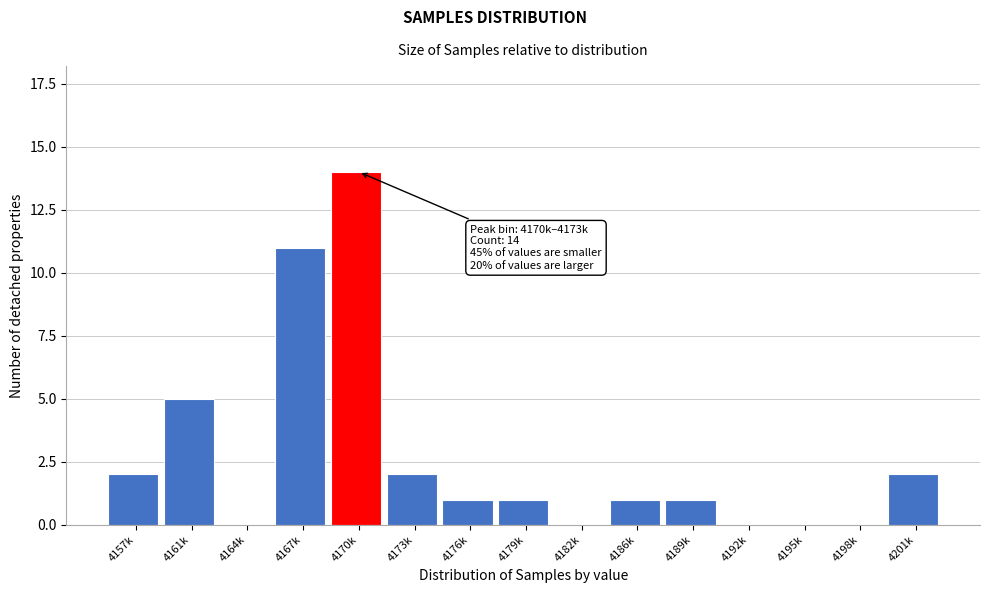

Reading right to left, extract all data points from this chart.

4201k=2	4198k=0	4195k=0	4192k=0	4189k=1	4186k=1	4182k=0	4179k=1	4176k=1	4173k=2	4170k=14	4167k=11	4164k=0	4161k=5	4157k=2